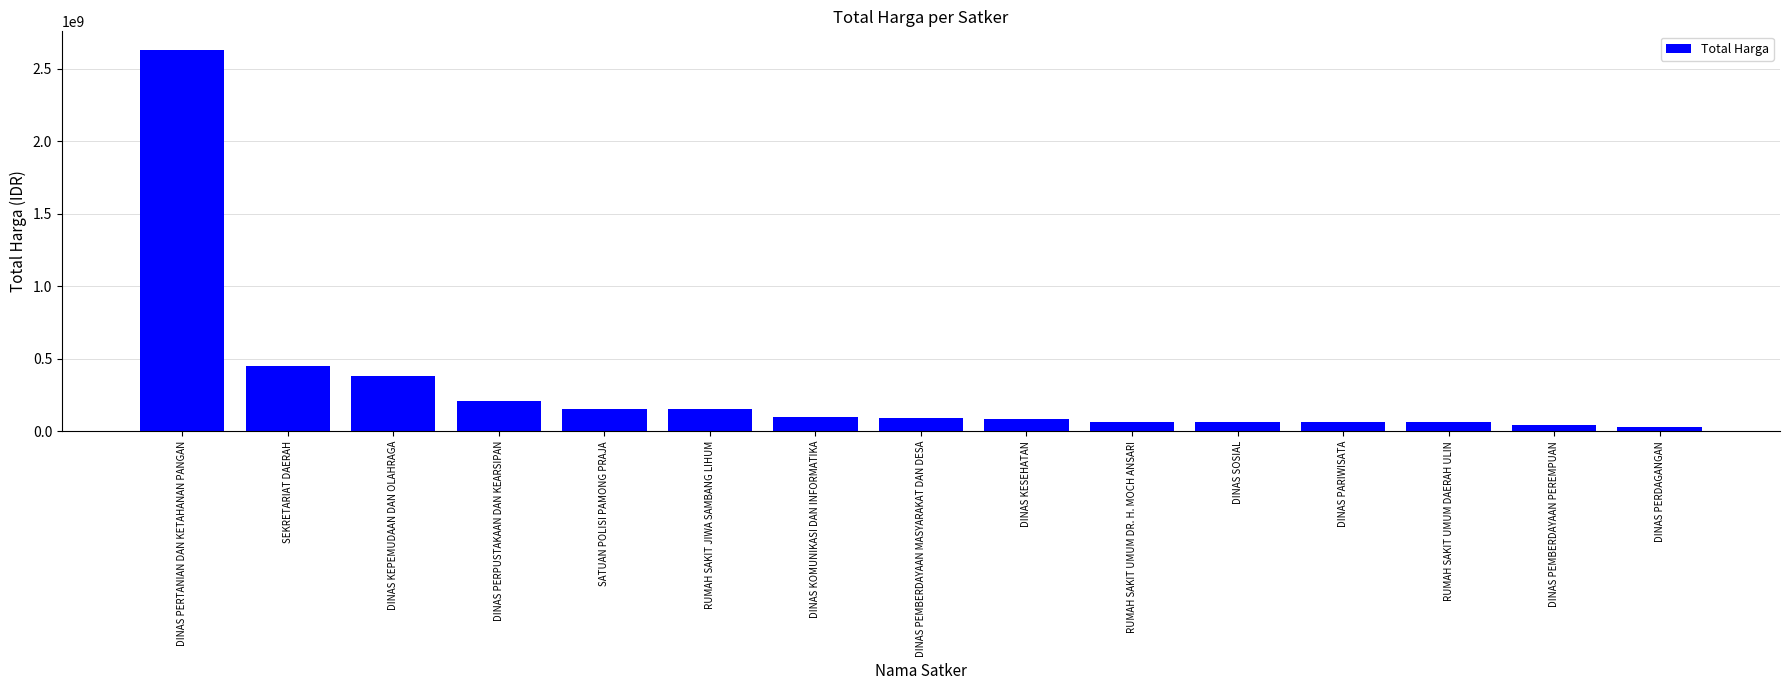

The value at DINAS KEPEMUDAAN DAN OLAHRAGA is 531459321. True or false?

False